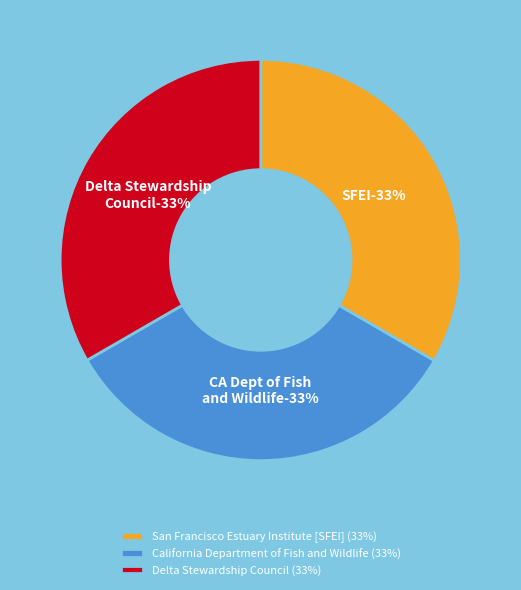

Approximately how many times larger is the value at San Francisco Estuary Institute [SFEI] compared to Delta Stewardship Council?

1.0